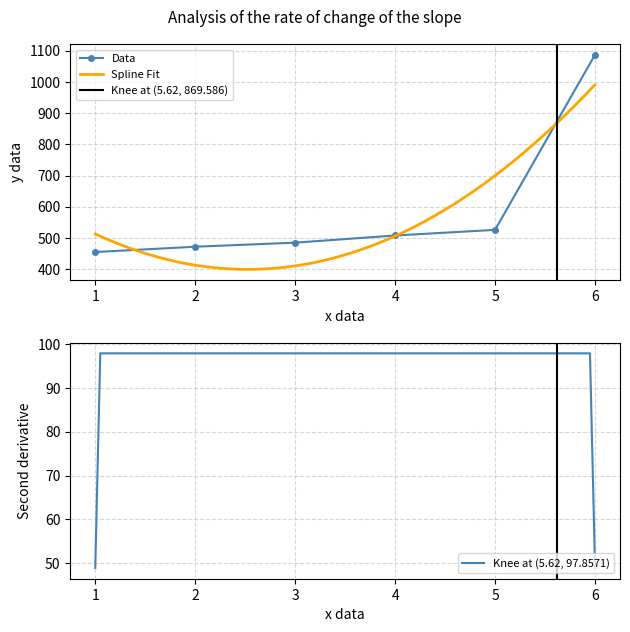

The value of Data at 2 is 840. True or false?

False